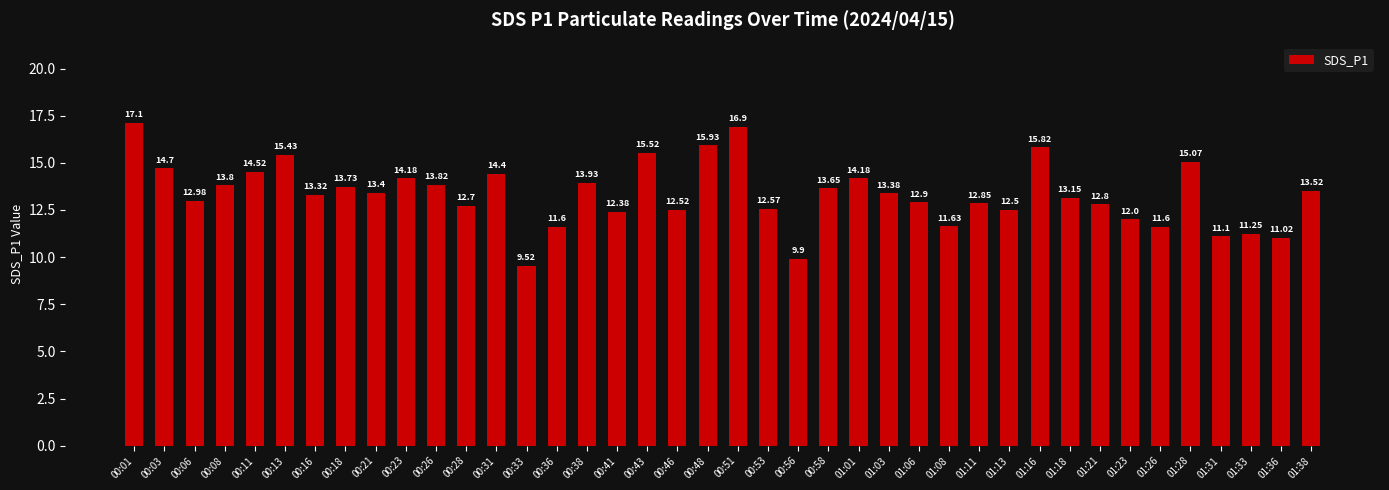

At which label does the data first exceed 13?

00:01